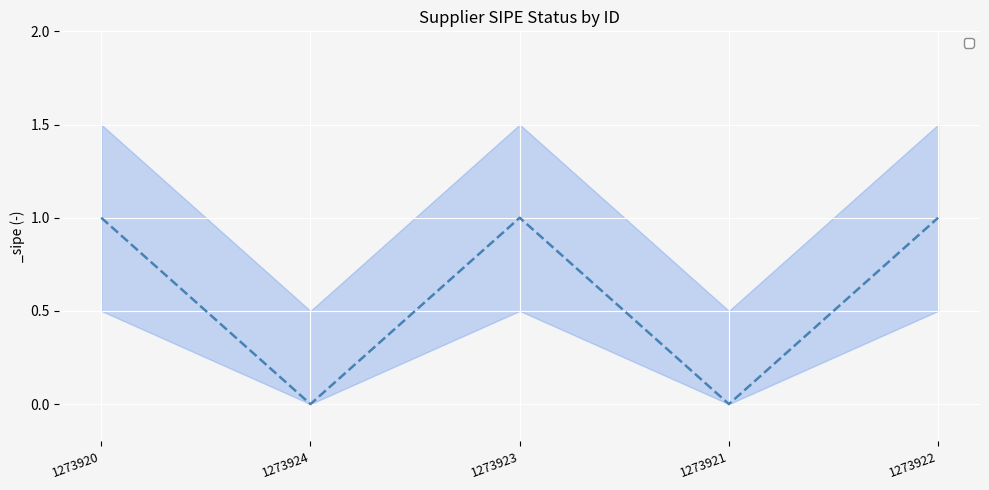

How many categories are shown in the chart?

5